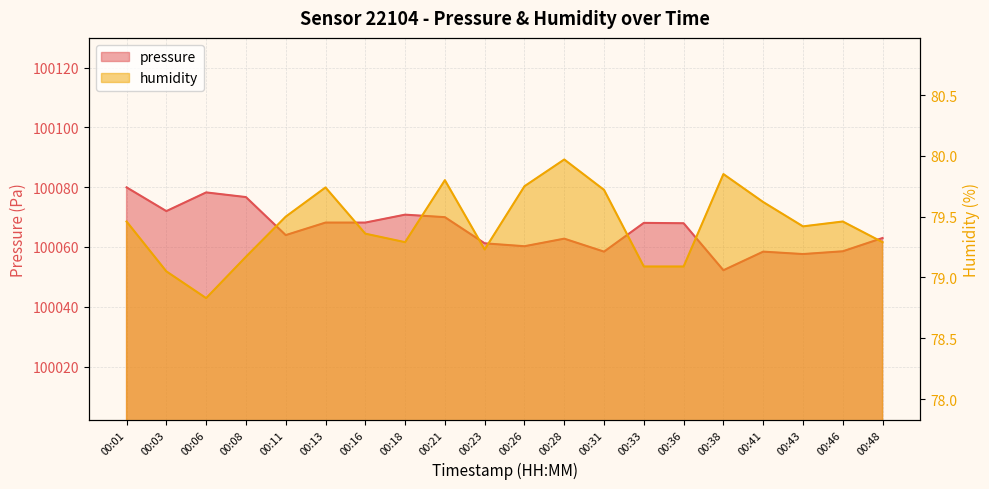

True or false: pressure and humidity intersect in this chart.

False